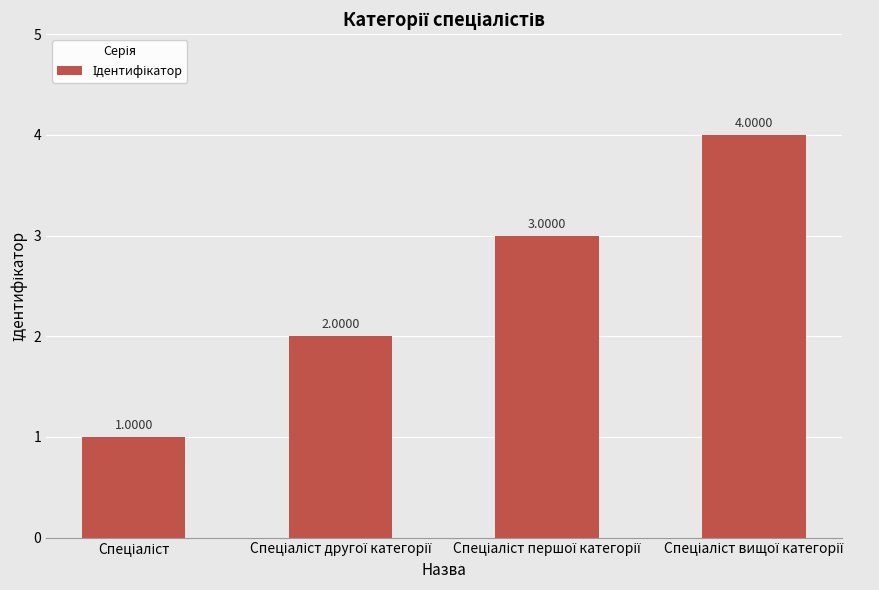

What is the maximum value shown in the chart?

4